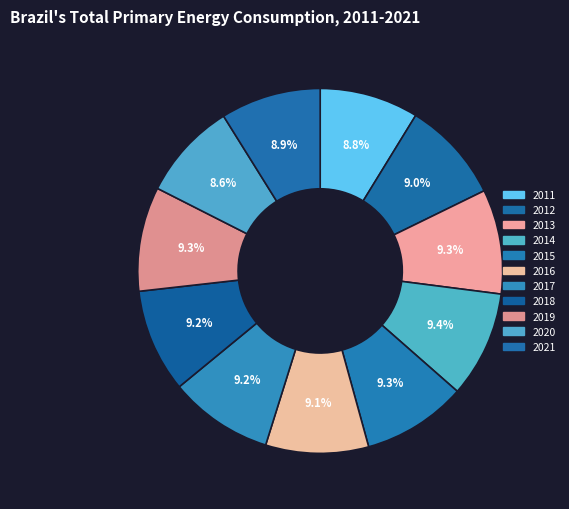

Rank the categories by value from highest to lowest.

2014, 2013, 2019, 2015, 2017, 2018, 2016, 2012, 2021, 2011, 2020